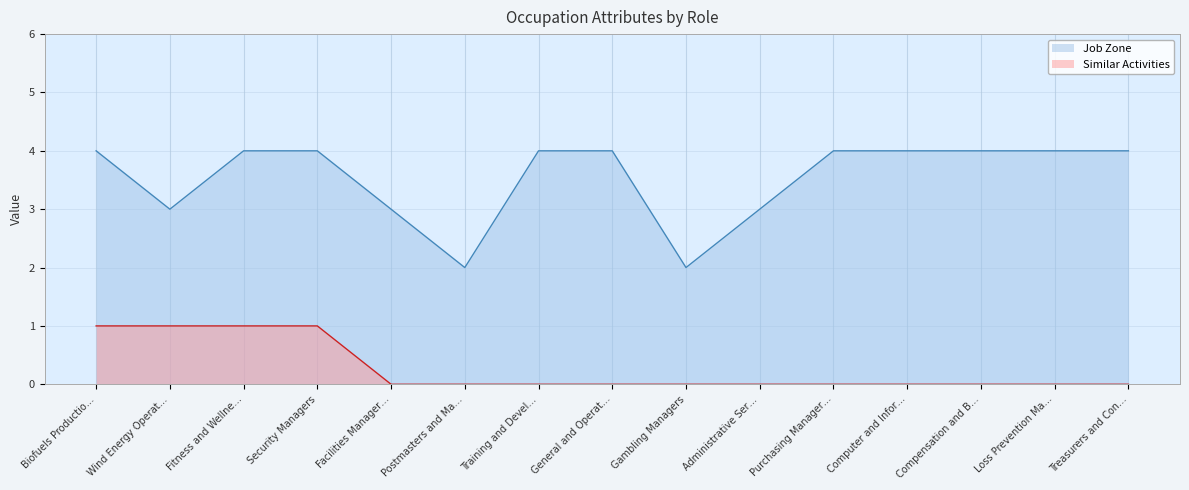

What is the highest value of the Job Zone series?

4